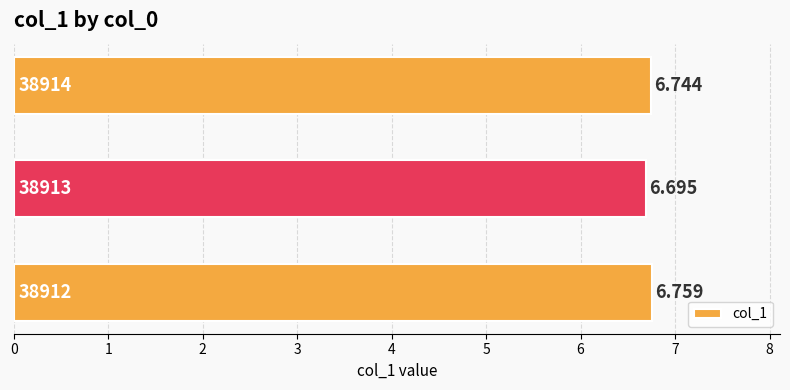

What is the maximum value shown in the chart?

6.8